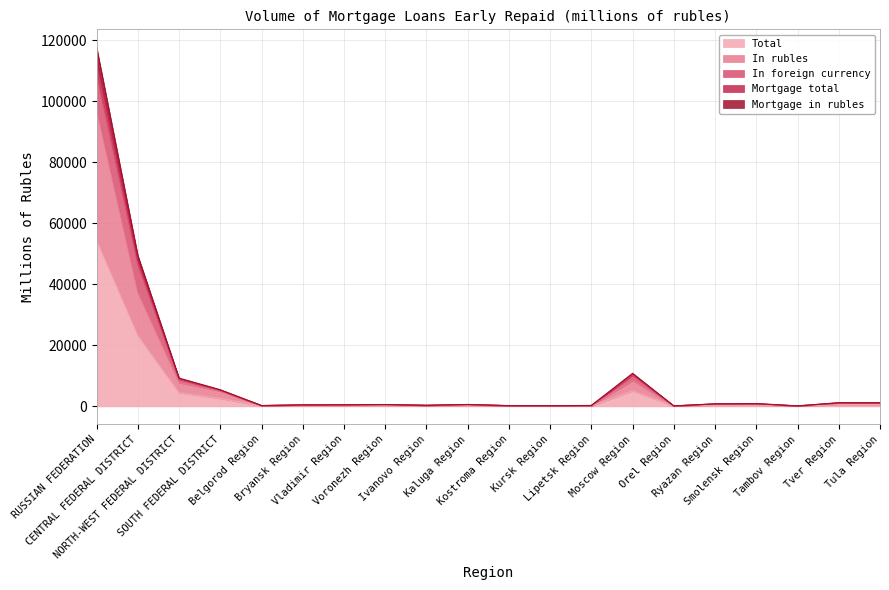

Rank the categories by Total value from highest to lowest.

RUSSIAN FEDERATION, CENTRAL FEDERAL DISTRICT, Moscow Region, NORTH-WEST FEDERAL DISTRICT, SOUTH FEDERAL DISTRICT, Tula Region, Tver Region, Smolensk Region, Ryazan Region, Voronezh Region, Kaluga Region, Vladimir Region, Bryansk Region, Ivanovo Region, Lipetsk Region, Belgorod Region, Kostroma Region, Kursk Region, Orel Region, Tambov Region